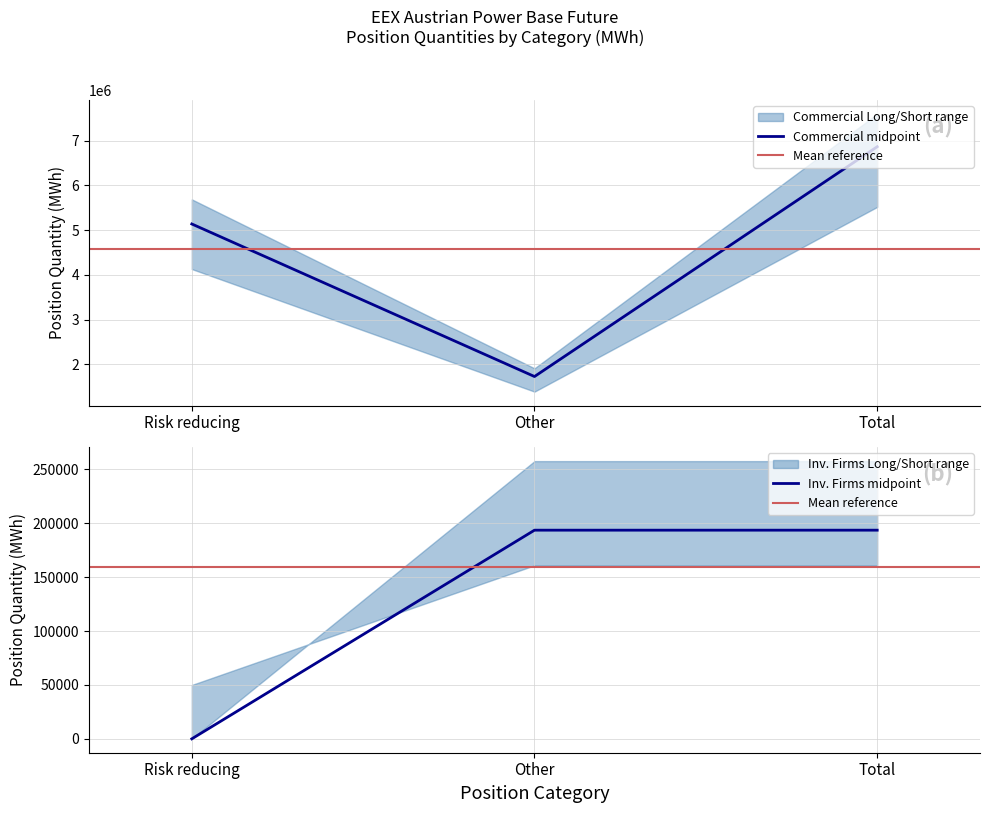

Reading left to right, list all the values displayed in this chart.

Commercial Long: Risk reducing=5137699.5	Other=1727087.0	Total=6864786.5
Investment Firms Long: Risk reducing=1.0	Other=193650.0	Total=193650.0